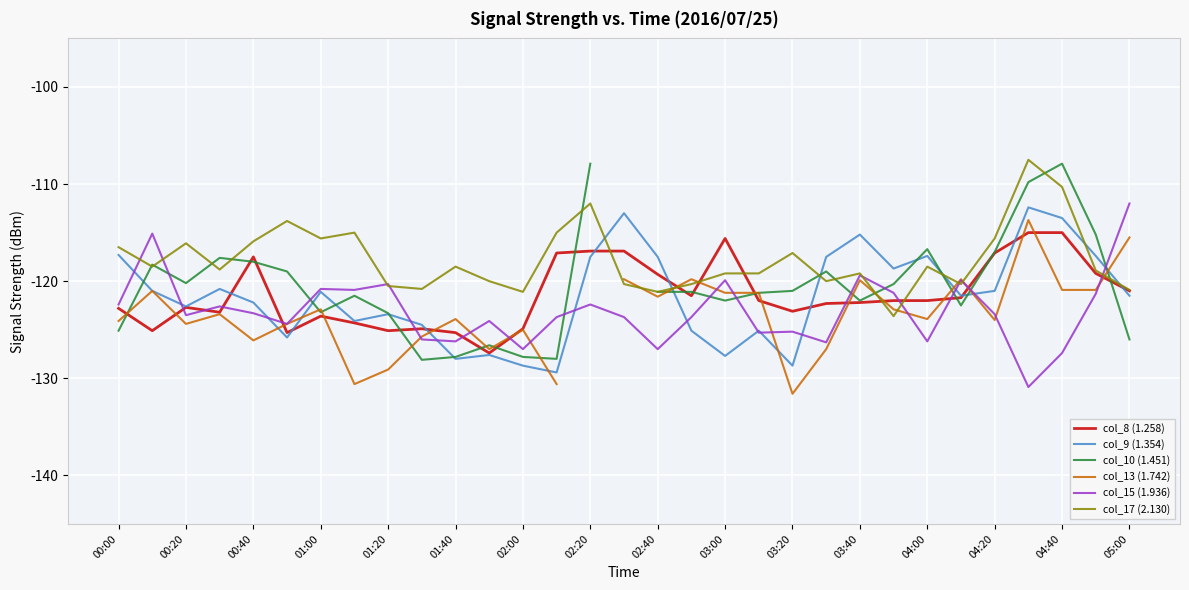

In col_8 (1.258), how many points are higher than both neighbors (excluding endpoints)?

5